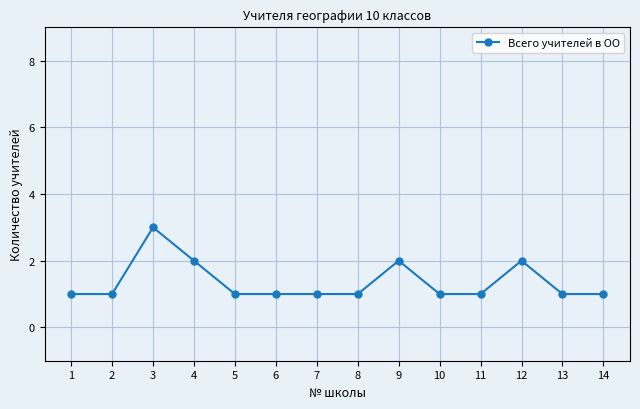

The value at 1 is 0. True or false?

False